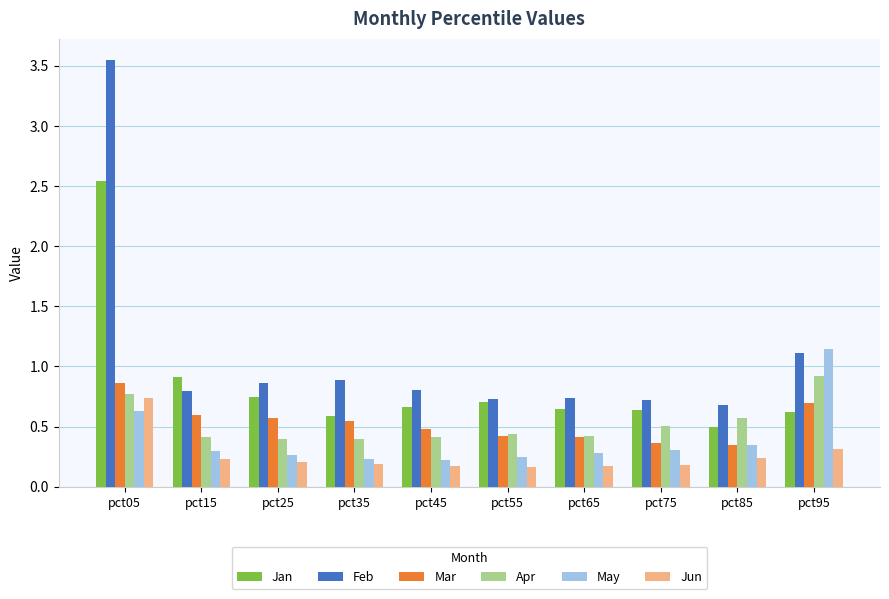

Which series has the widest spread of values?

Feb